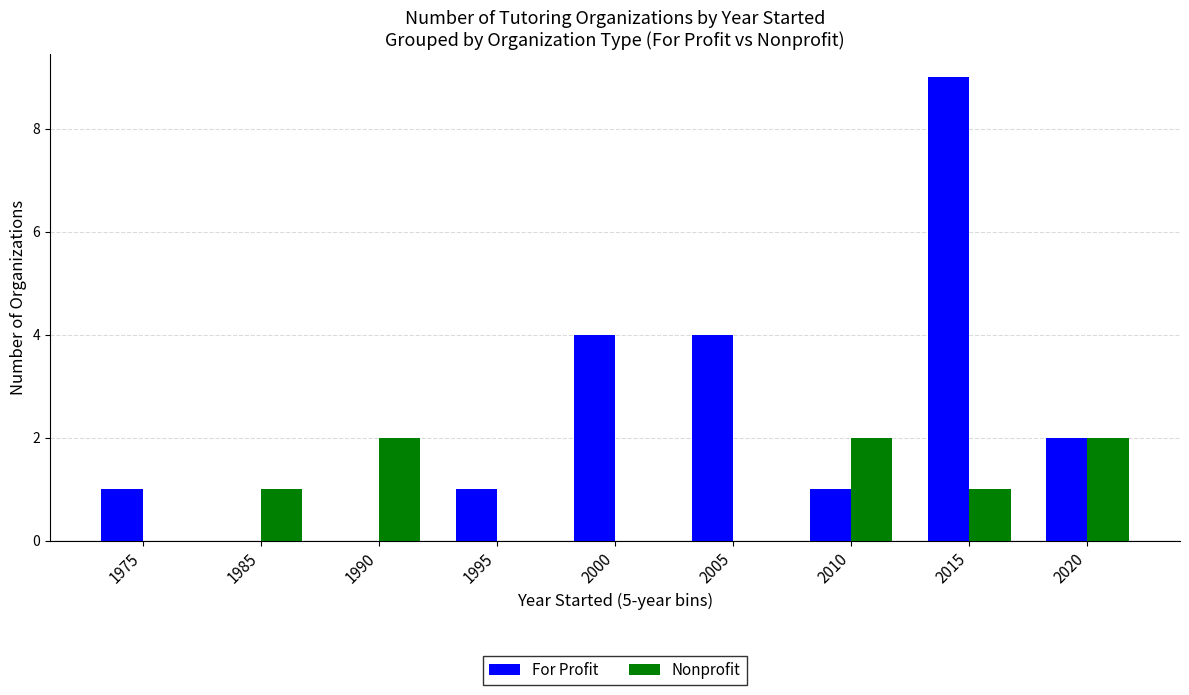

Between 1975 and 2020, which series saw the biggest shift?

Nonprofit